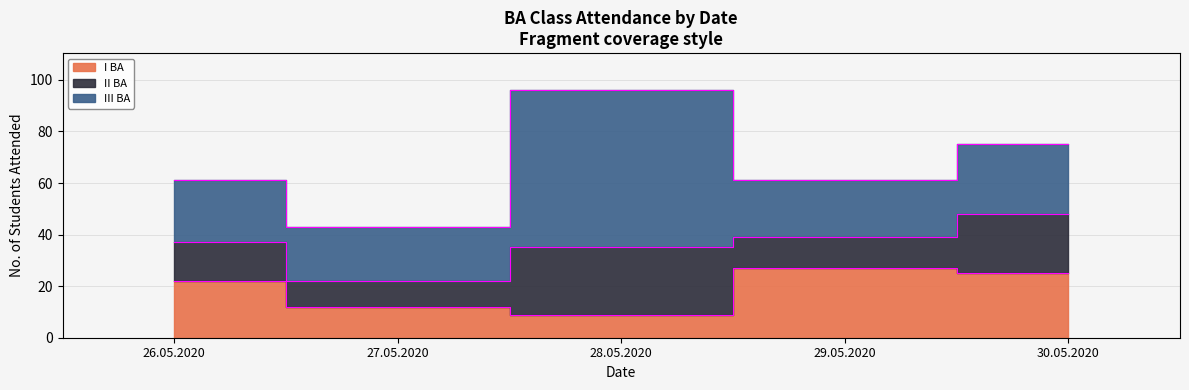

How many interior local valleys does the II BA series have?

2